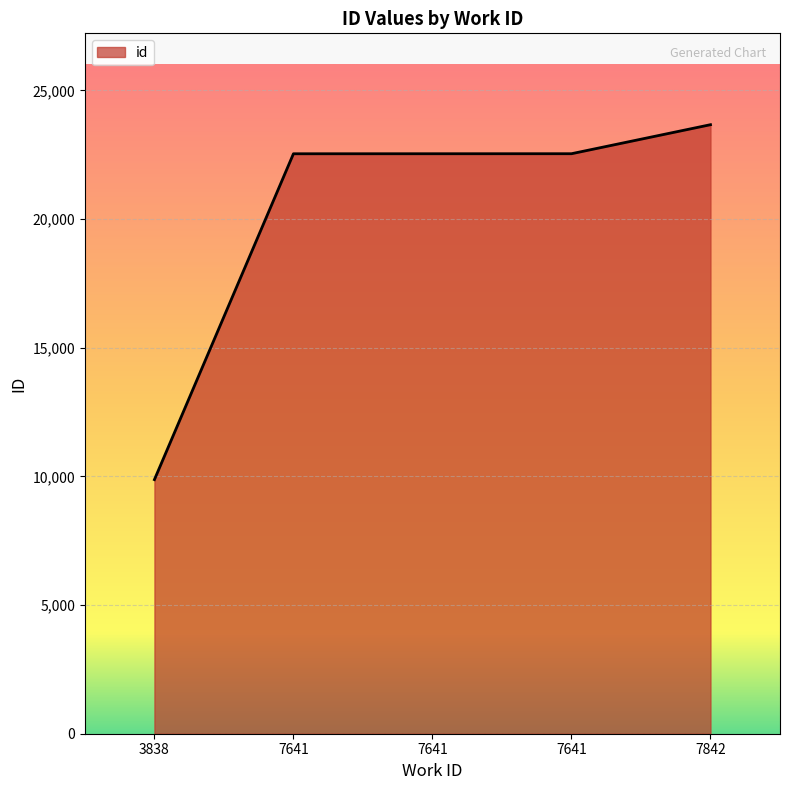

List the labels in order of value, smallest first.

3838, 7641, 7641, 7641, 7842